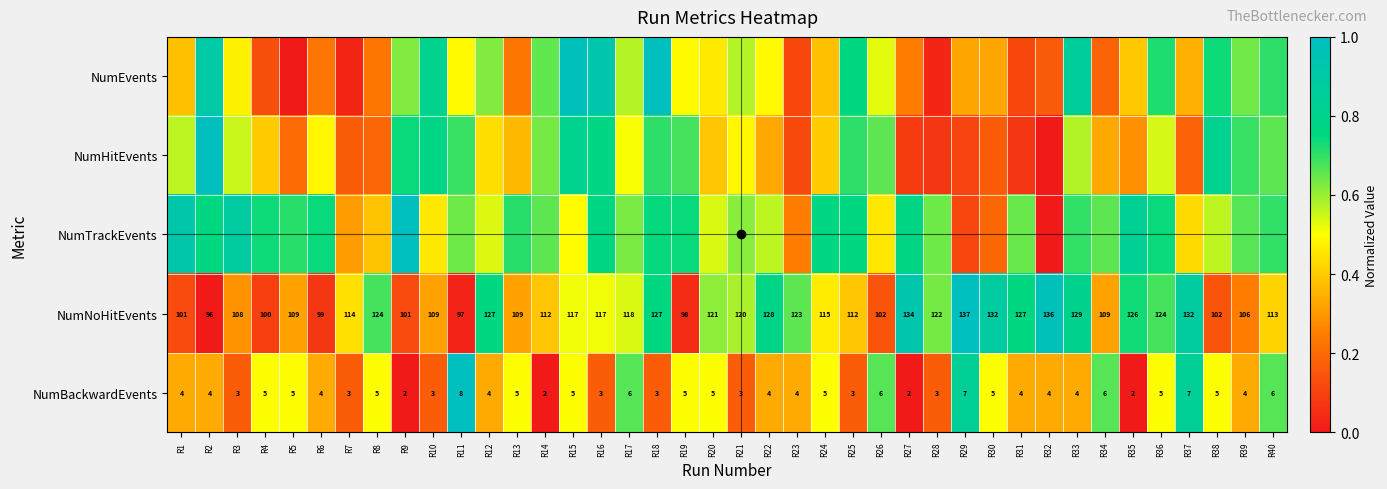

Between R26 and R19, which is larger?

R26